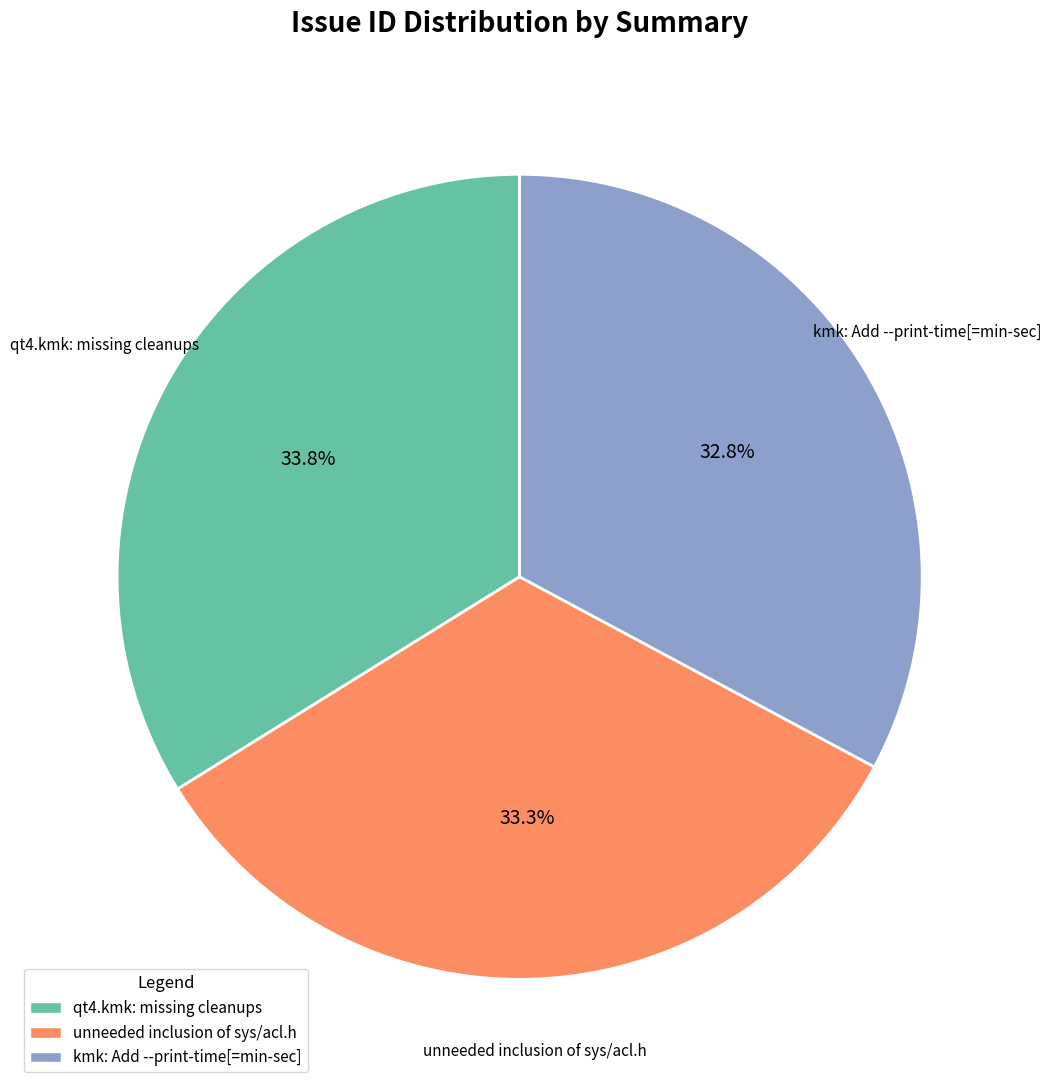

Rank the categories by value from lowest to highest.

kmk: Add --print-time[=min-sec], unneeded inclusion of sys/acl.h, qt4.kmk: missing cleanups